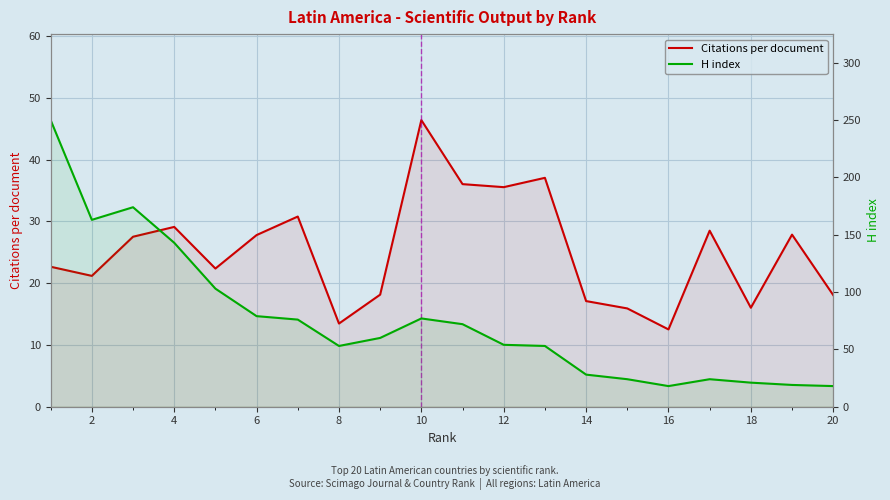

Count the number of categories in the chart.

20